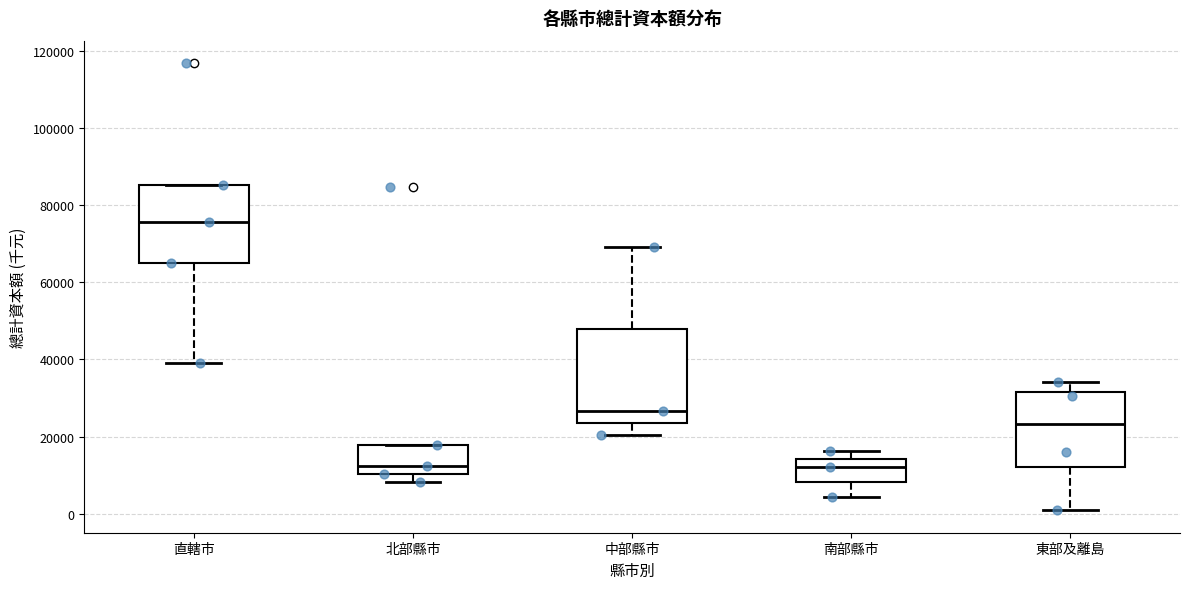

Which box is the tallest, from its lower edge to its upper edge?

中部縣市